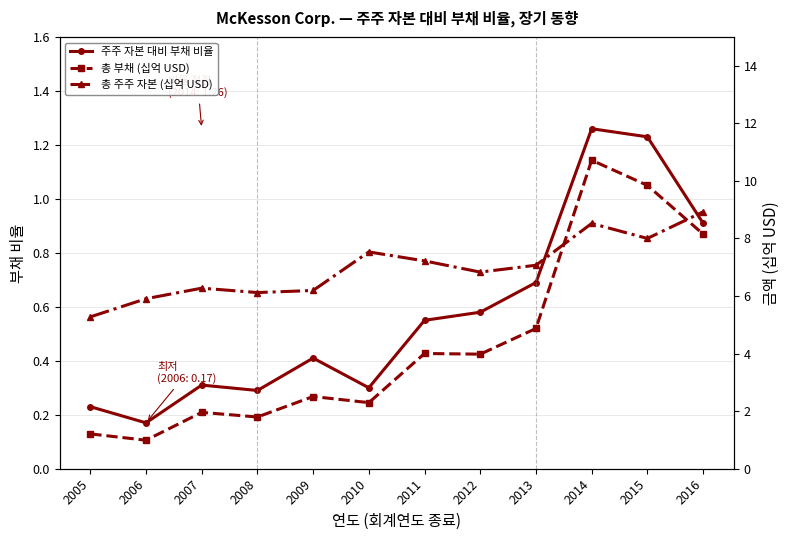

Reading left to right, transcribe all the data shown in this chart.

주주 자본 대비 부채 비율: 2005=0.2	2006=0.2	2007=0.3	2008=0.3	2009=0.4	2010=0.3	2011=0.6	2012=0.6	2013=0.7	2014=1.3	2015=1.2	2016=0.9
총 부채 (십억 USD): 2005=1.2	2006=1.0	2007=2.0	2008=1.8	2009=2.5	2010=2.3	2011=4.0	2012=4.0	2013=4.9	2014=10.7	2015=9.8	2016=8.2
총 주주 자본 (십억 USD): 2005=5.3	2006=5.9	2007=6.3	2008=6.1	2009=6.2	2010=7.5	2011=7.2	2012=6.8	2013=7.1	2014=8.5	2015=8.0	2016=8.9